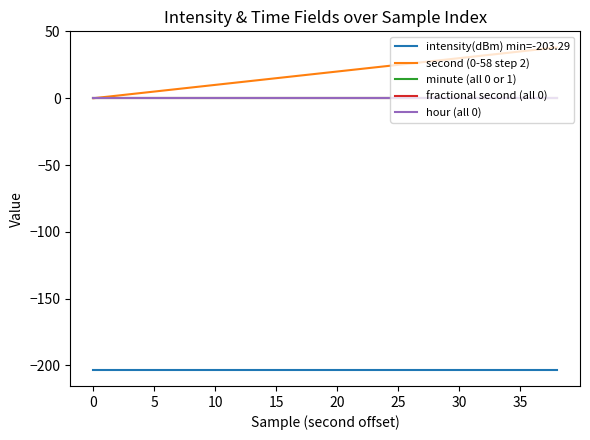

How many lines are shown in the chart?

5